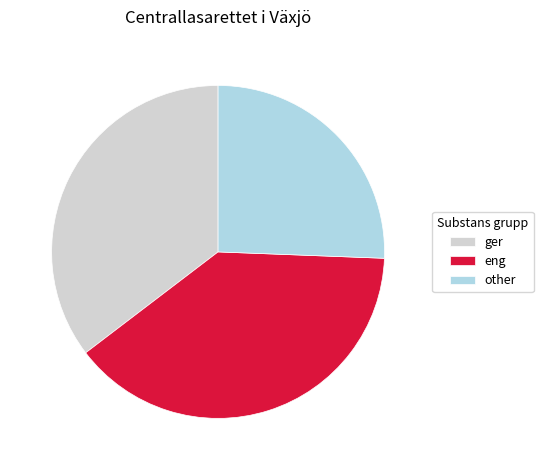

Count the number of slices in the pie.

3